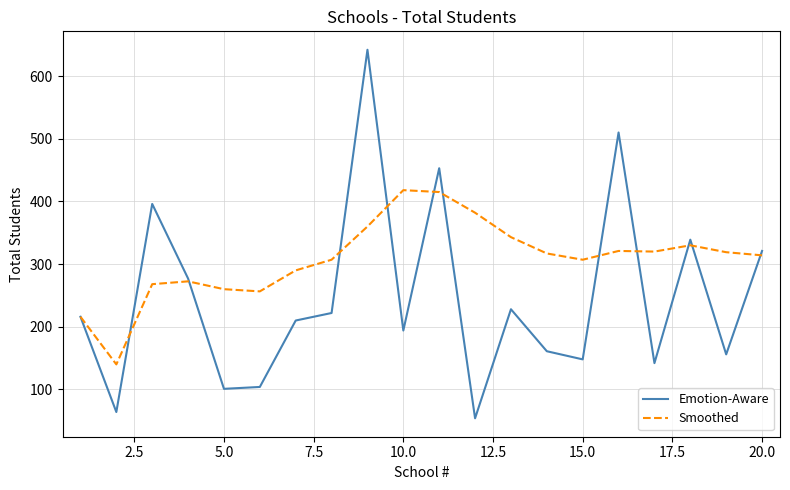

Which series has the widest spread of values?

Emotion-Aware